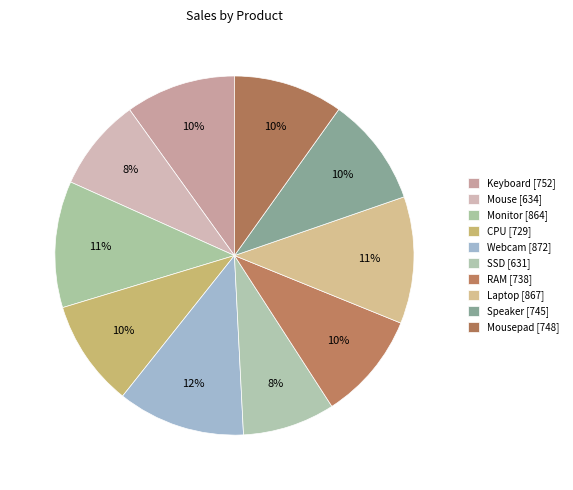

Is there a majority slice in this chart?

No